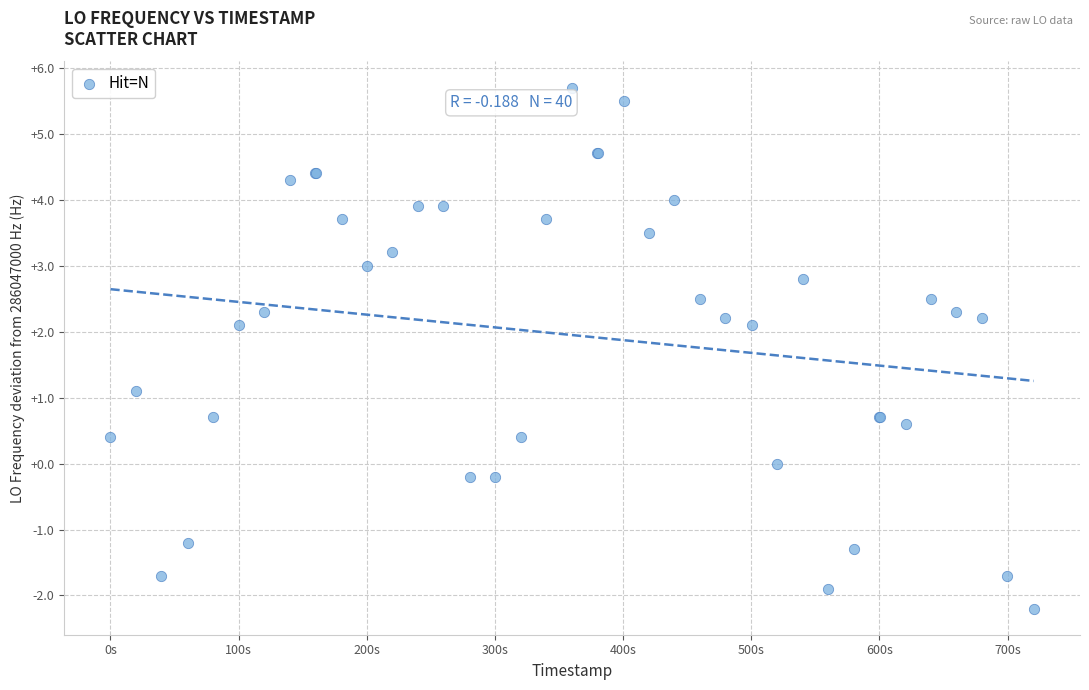

What Y value in the scatter plot is closest to 1?

1.1